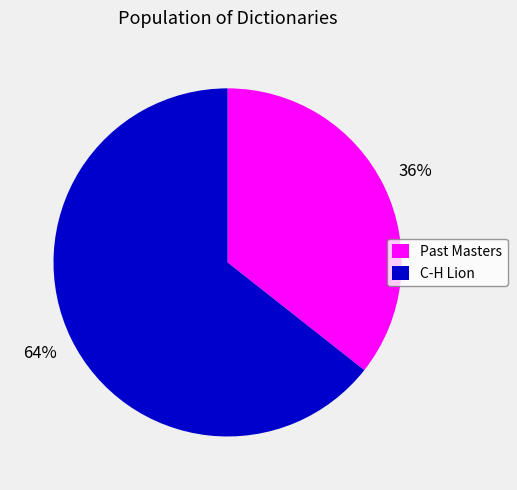

The C-H Lion slice represents 64% of the pie. True or false?

True